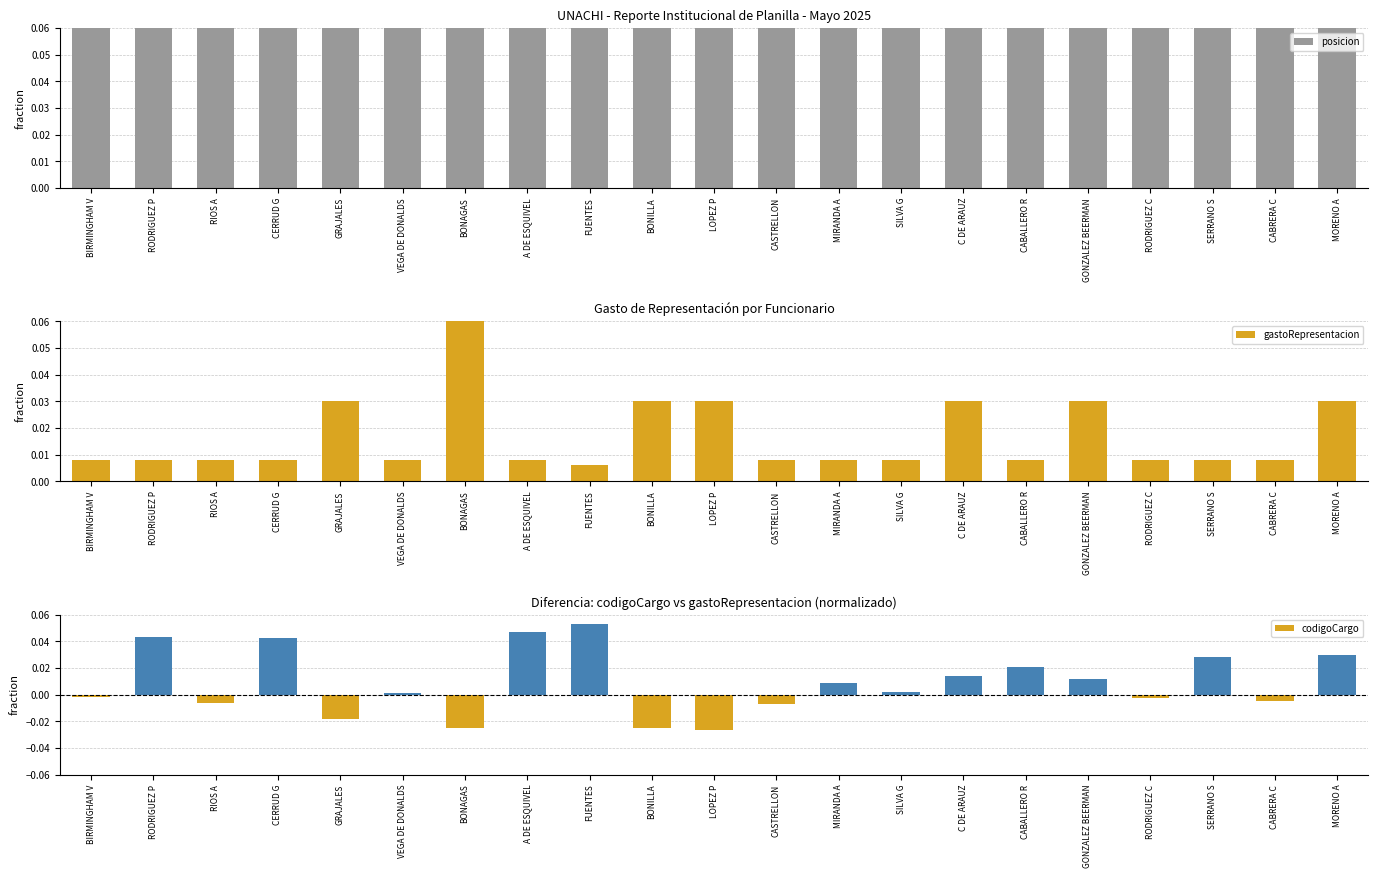

Which series has the largest total across all categories?

posicion